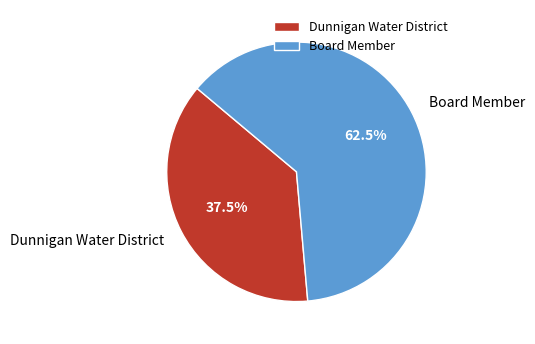

Between Dunnigan Water District and Board Member, which is larger?

Board Member